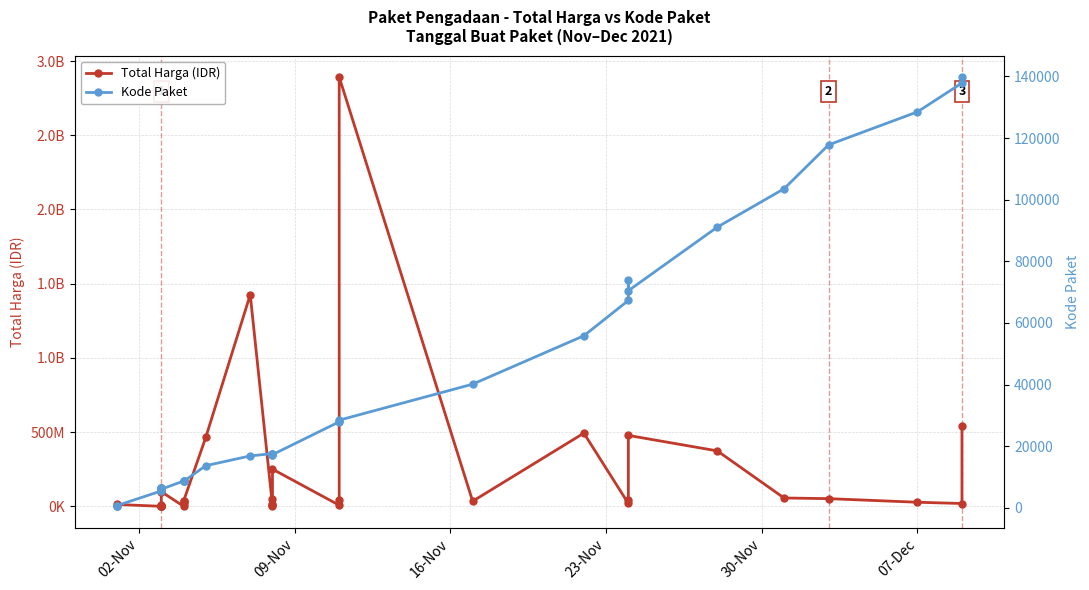

What is the difference between the maximum and minimum values in the Total Harga (IDR) series?

2892044000